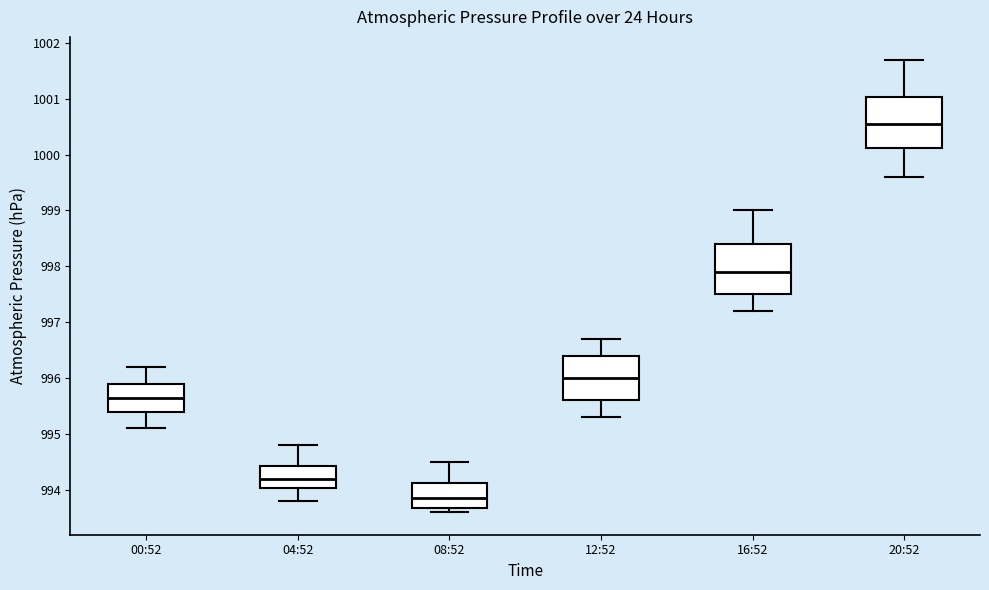

Reading left to right, transcribe this box plot: for each box, give where its median line is, the range the box spans, and where its two whiskers end, as read against the y-axis. The values are not printed on the chart, so give them approximately, as read against the axis.

00:52: median 995.7, box 995.4 to 995.9, whiskers 995.1 to 996.2
04:52: median 994.2, box 994.0 to 994.4, whiskers 993.8 to 994.8
08:52: median 993.9, box 993.7 to 994.1, whiskers 993.6 to 994.5
12:52: median 996.0, box 995.6 to 996.4, whiskers 995.3 to 996.7
16:52: median 997.9, box 997.5 to 998.4, whiskers 997.2 to 999.0
20:52: median 1000.6, box 1000.1 to 1001.0, whiskers 999.6 to 1001.7